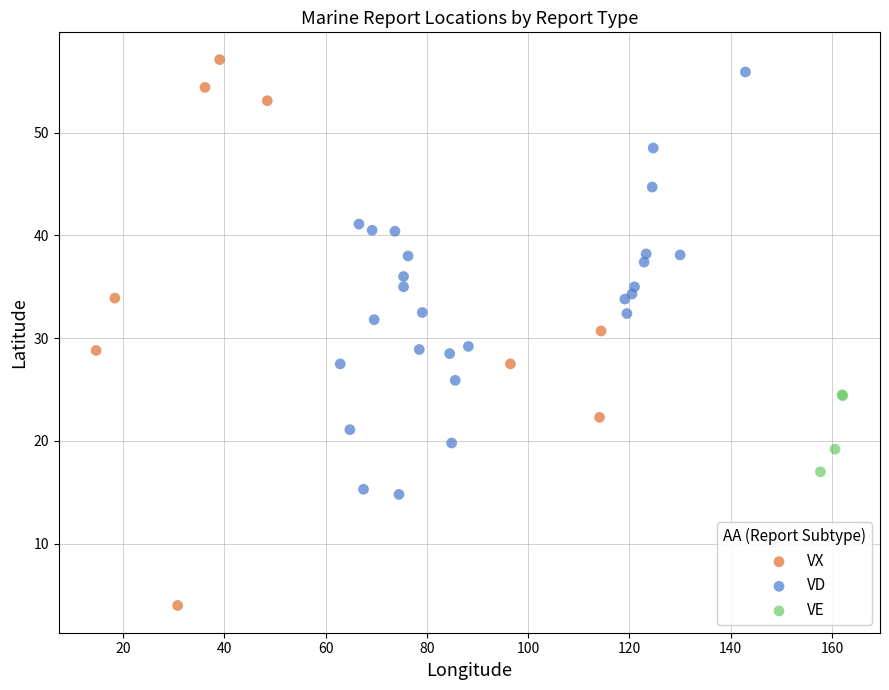

Which series reaches the minimum Y coordinate?

VX